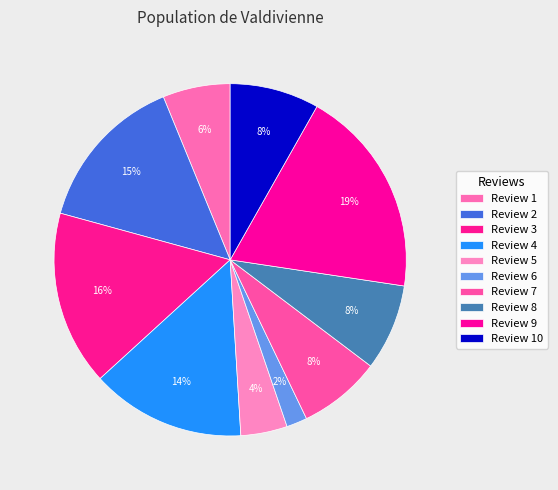

How many slices are in this pie chart?

10